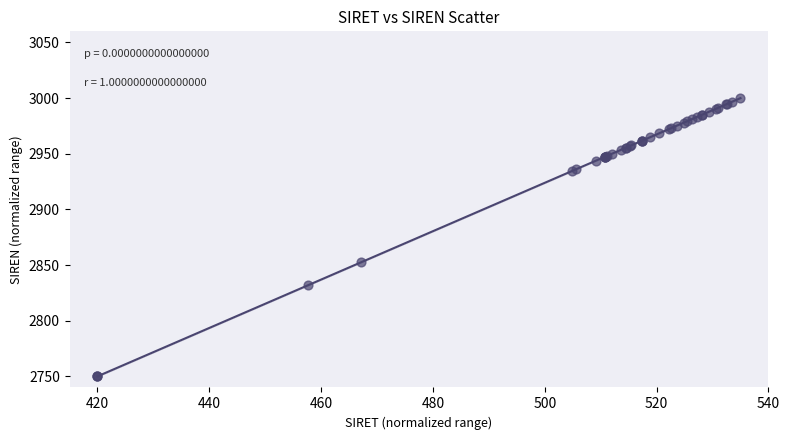

What Y value in the scatter plot is closest to 2875?

2852.5